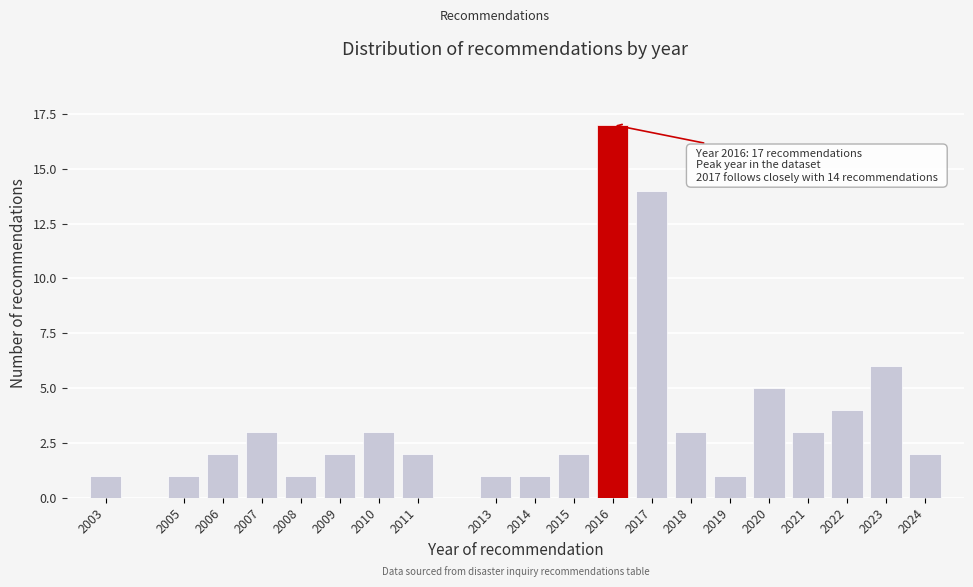

Reading right to left, what are all the values shown in this chart?

2024=2	2023=6	2022=4	2021=3	2020=5	2019=1	2018=3	2017=14	2016=17	2015=2	2014=1	2013=1	2011=2	2010=3	2009=2	2008=1	2007=3	2006=2	2005=1	2003=1